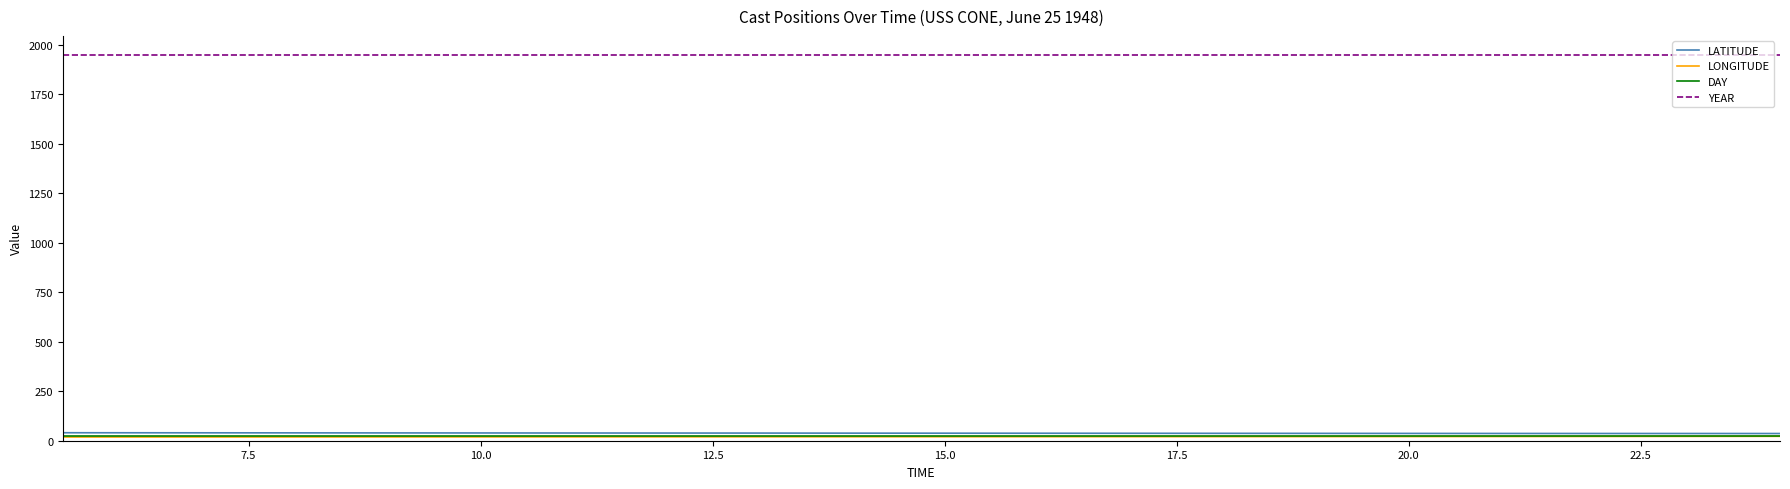

True or false: LONGITUDE and DAY cross at least once.

False